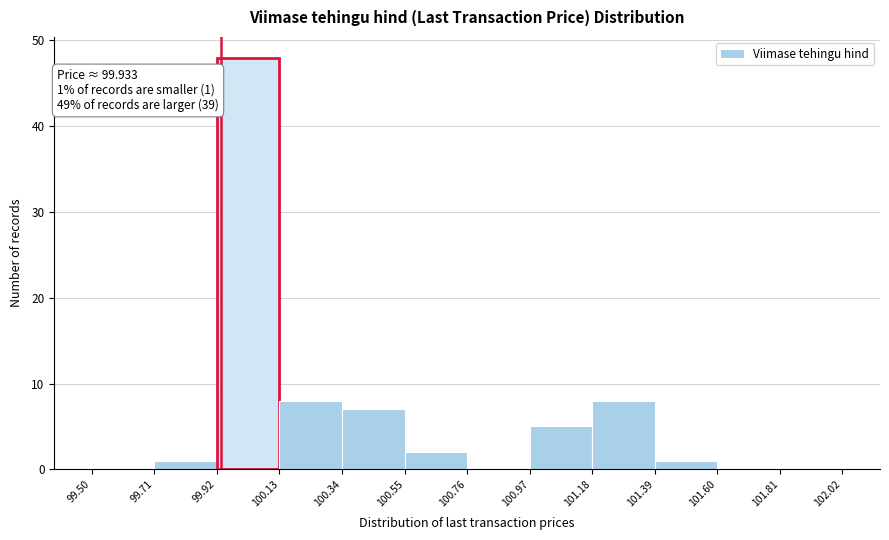

Over which range of the x-axis is the bar tallest?

99.92 to 100.13